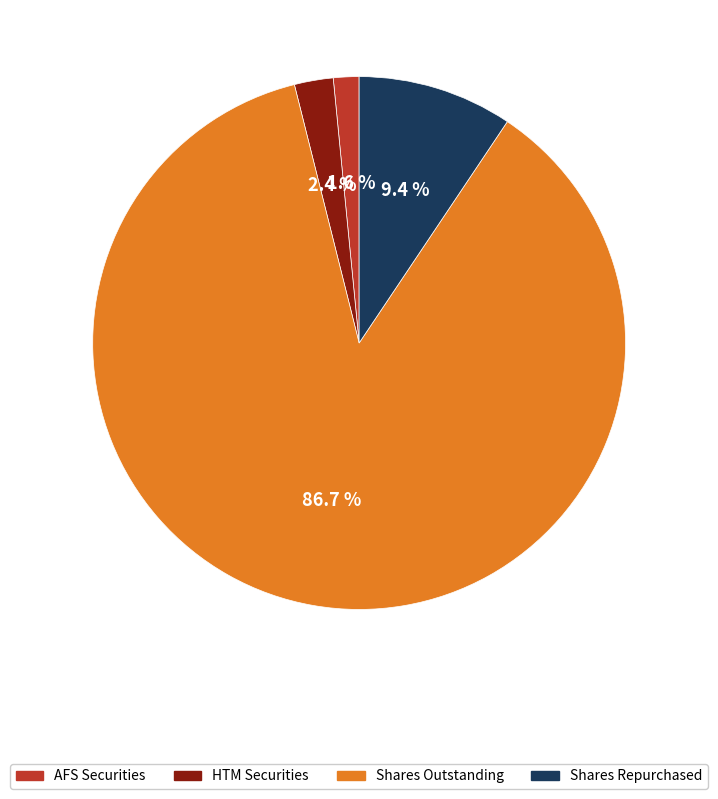

Is there a majority slice in this chart?

Yes